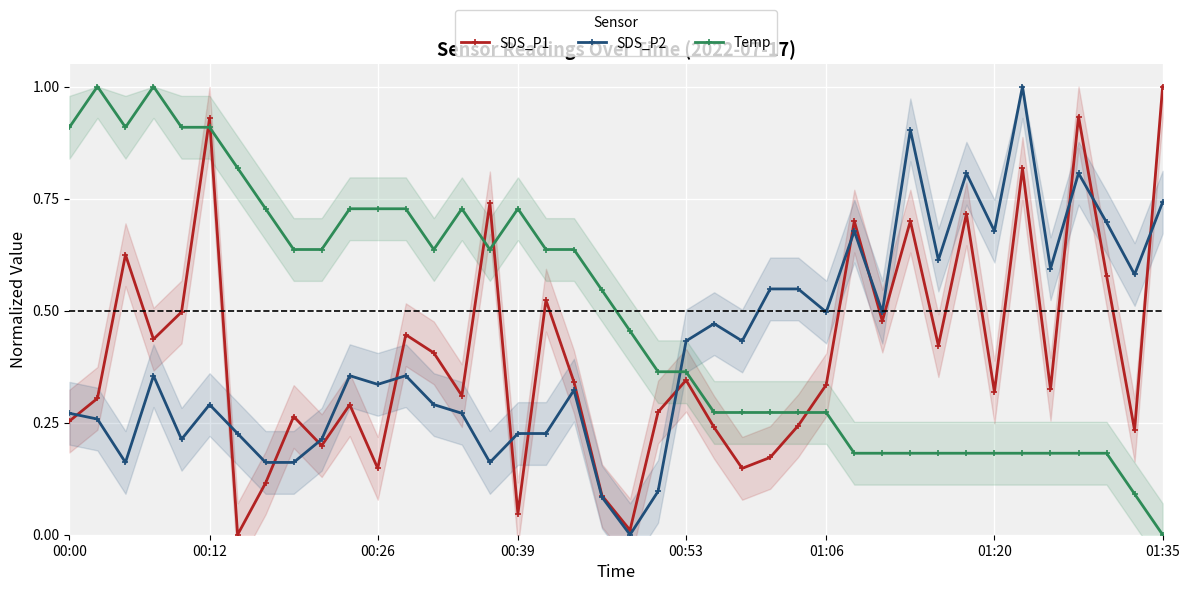

Is it true that SDS_P1 equals 0.3 at 00:00?

True